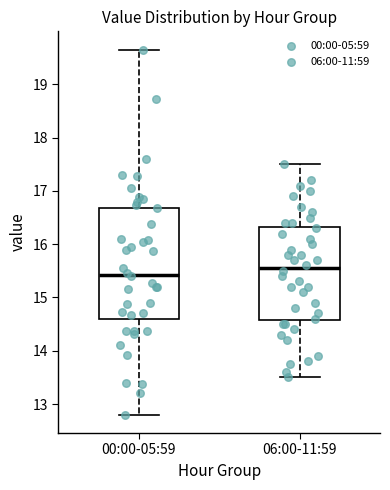

Which box's median line is the lowest?

00:00-05:59